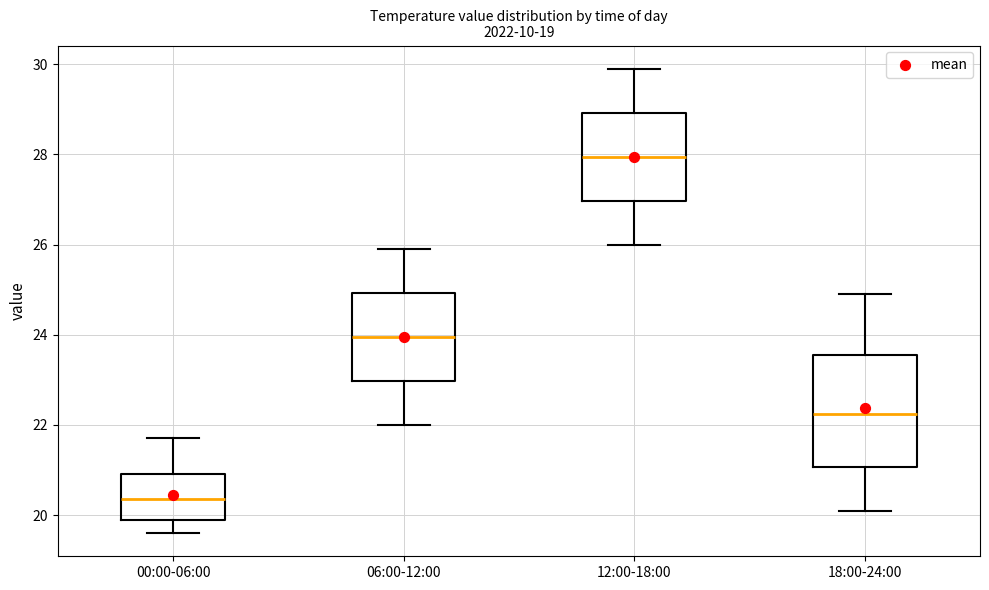

Reading left to right, transcribe this box plot: for each box, give where its median line is, the range the box spans, and where its two whiskers end, as read against the y-axis. The values are not printed on the chart, so give them approximately, as read against the axis.

00:00-06:00: median 20.4, box 20.0 to 21.0, whiskers 19.6 to 21.8
06:00-12:00: median 24.0, box 23.0 to 25.0, whiskers 22.0 to 26.0
12:00-18:00: median 28.0, box 27.0 to 29.0, whiskers 26.0 to 30.0
18:00-24:00: median 22.2, box 21.0 to 23.6, whiskers 20.2 to 25.0